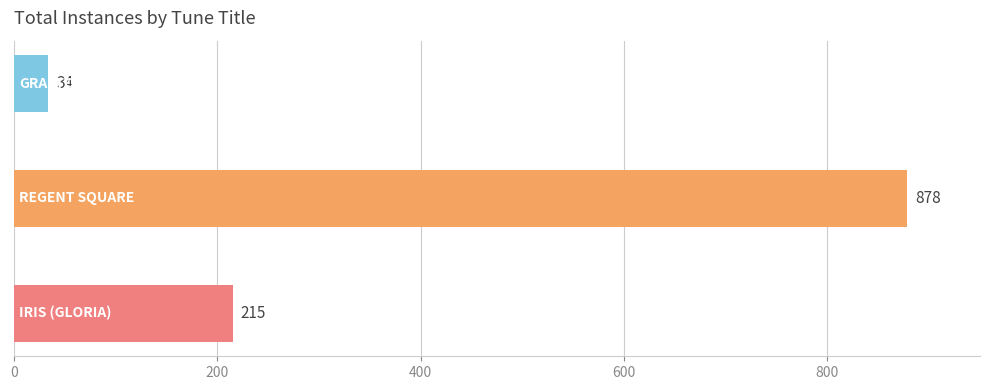

List the labels in order of value, smallest first.

GRAFTON, IRIS (GLORIA), REGENT SQUARE